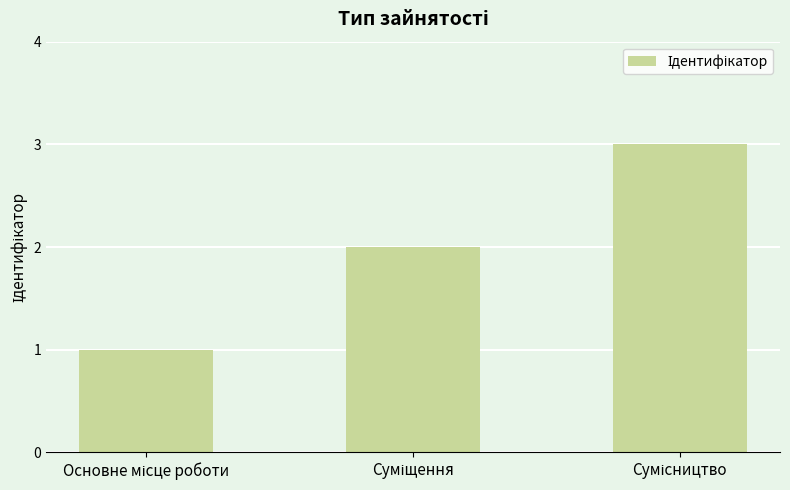

What is the maximum value shown in the chart?

3